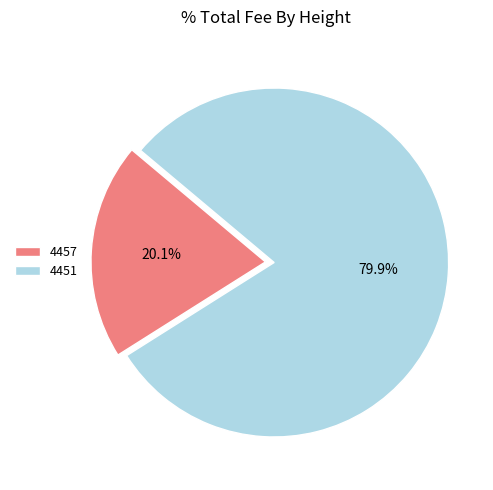

How many slices are in this pie chart?

2